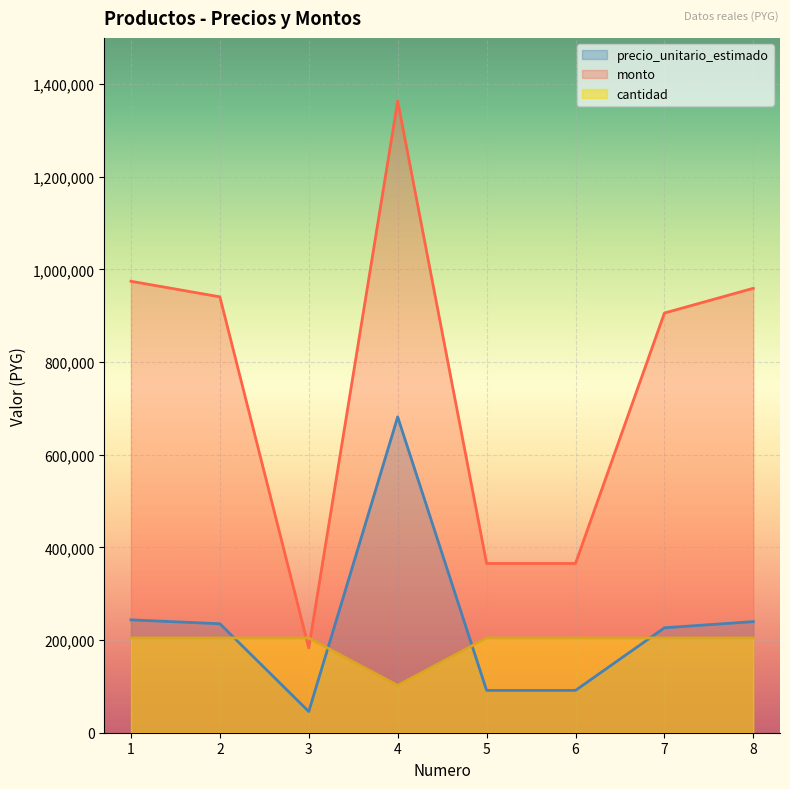

Reading left to right, what are all the values shown in this chart?

precio_unitario_estimado: 243600.0	235200.0	45733.0	681667.0	91333.0	91333.0	226467.0	239800.0
monto: 974400.0	940800.0	182932.0	1363334.0	365332.0	365332.0	905868.0	959200.0
cantidad: 204500.1	204500.1	204500.1	102250.1	204500.1	204500.1	204500.1	204500.1